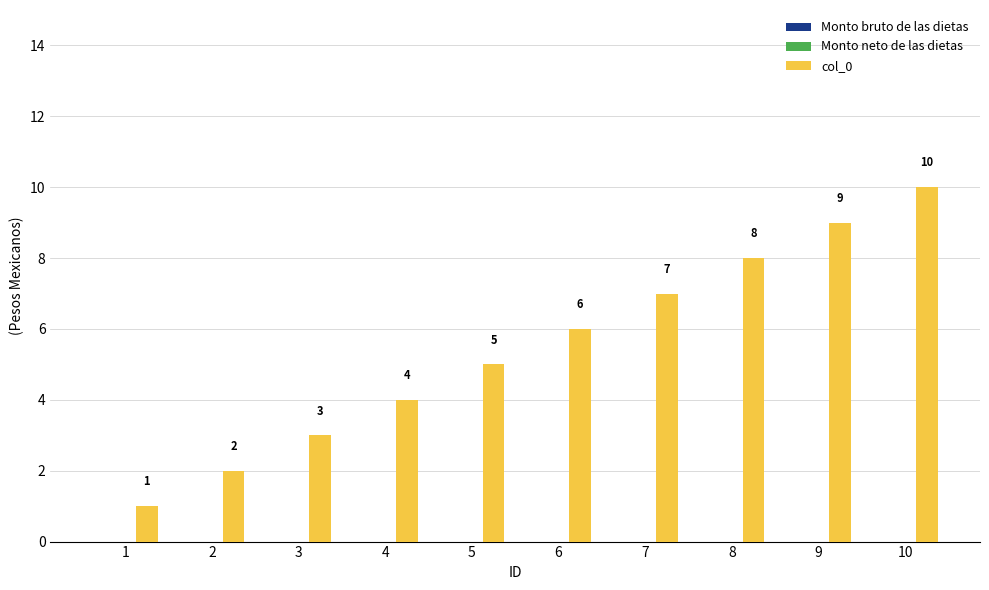

Count the number of categories in the chart.

10